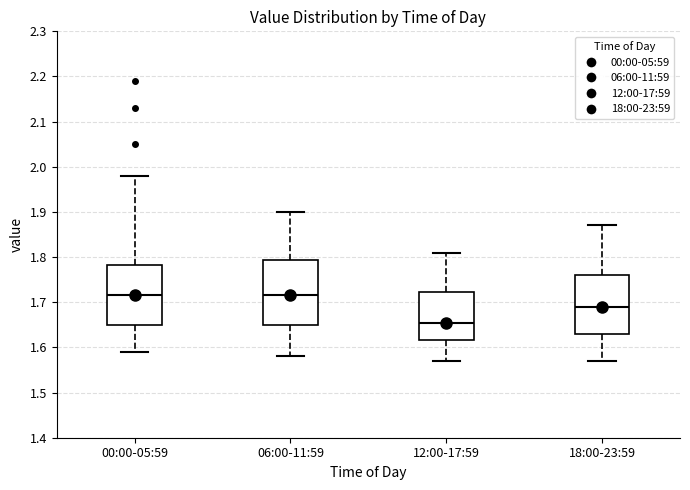

Reading left to right, read every box against the y-axis: the position of its median line, the range the box covers, and the ends of its whiskers. The values are not printed on the chart, so give them approximately, as read against the axis.

00:00-05:59: median 1.72, box 1.65 to 1.78, whiskers 1.59 to 1.98
06:00-11:59: median 1.72, box 1.65 to 1.79, whiskers 1.58 to 1.90
12:00-17:59: median 1.66, box 1.62 to 1.72, whiskers 1.57 to 1.81
18:00-23:59: median 1.69, box 1.63 to 1.76, whiskers 1.57 to 1.87